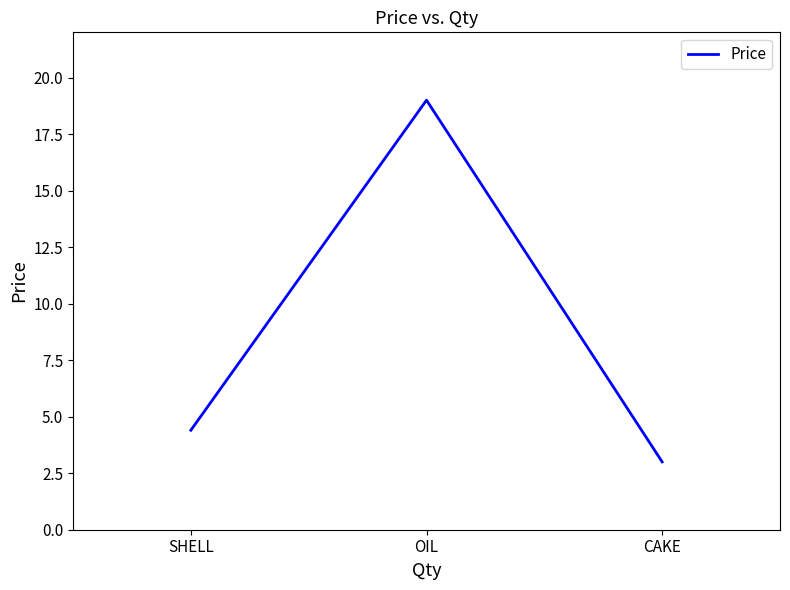

Which category has the highest value across all series?

OIL